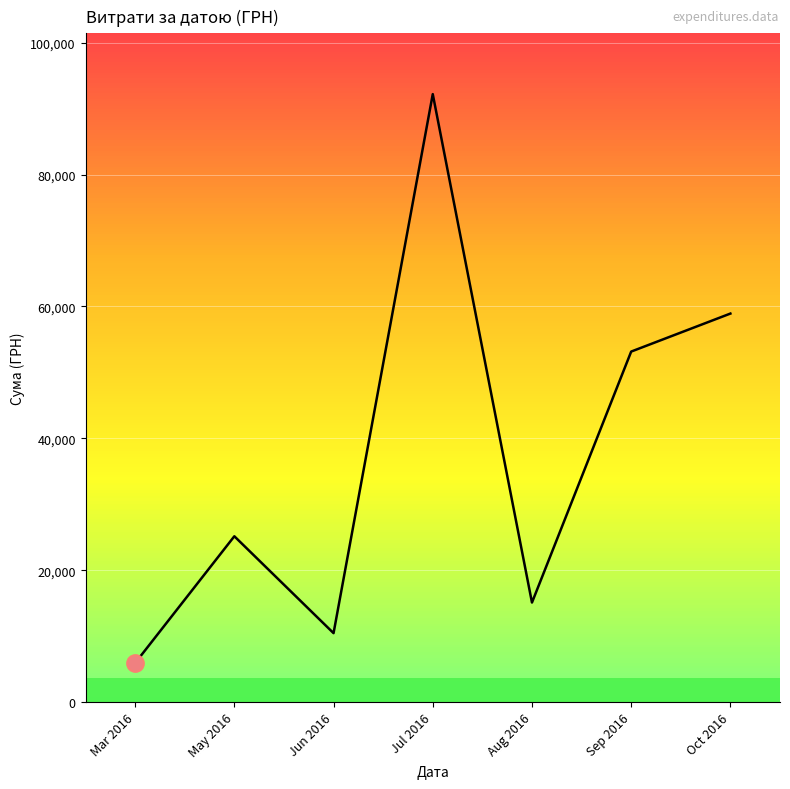

What position from the right is Jun 2016?

5